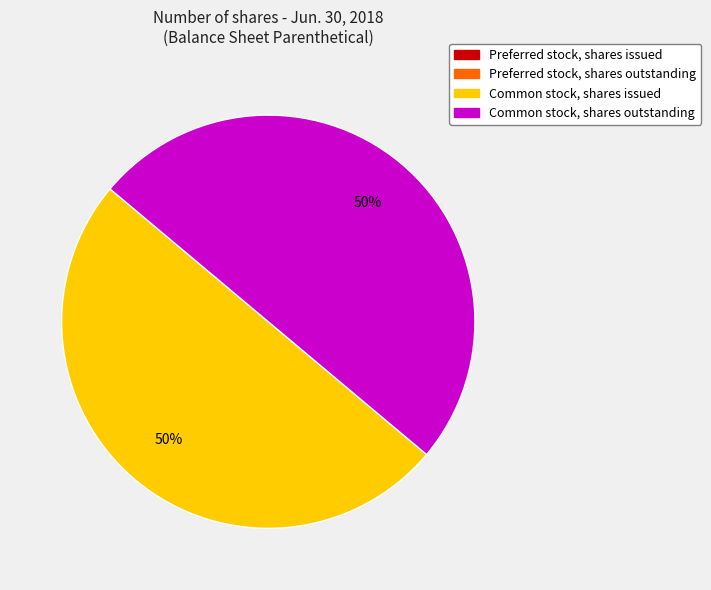

To the nearest percent, what is the average slice percentage?

50%